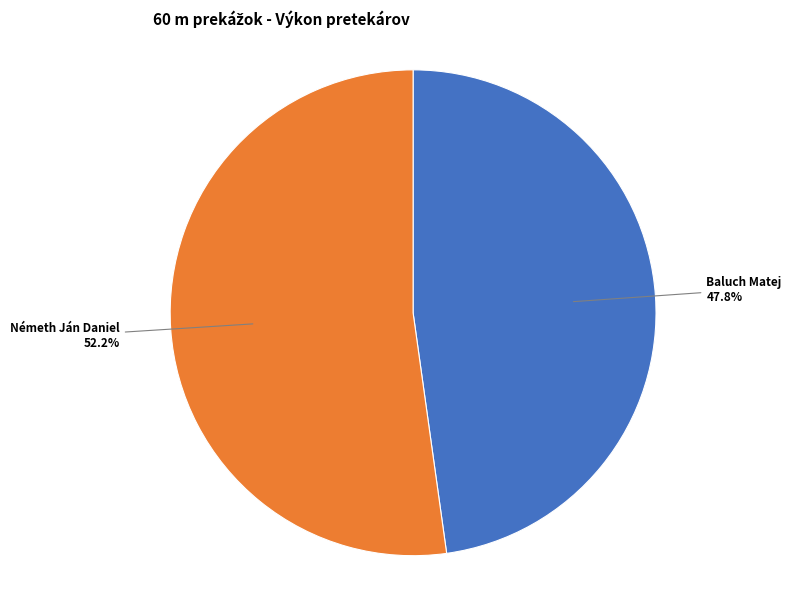

Which slice represents more than half of the pie?

Németh Ján Daniel